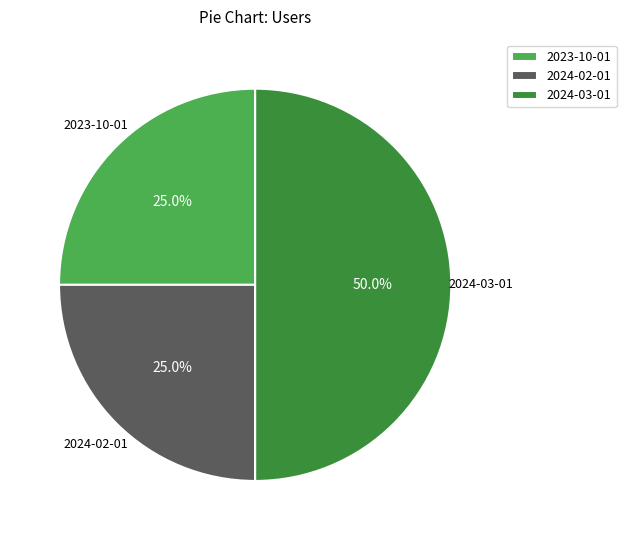

To the nearest percent, what is the difference between the largest and smallest slice percentages?

25%